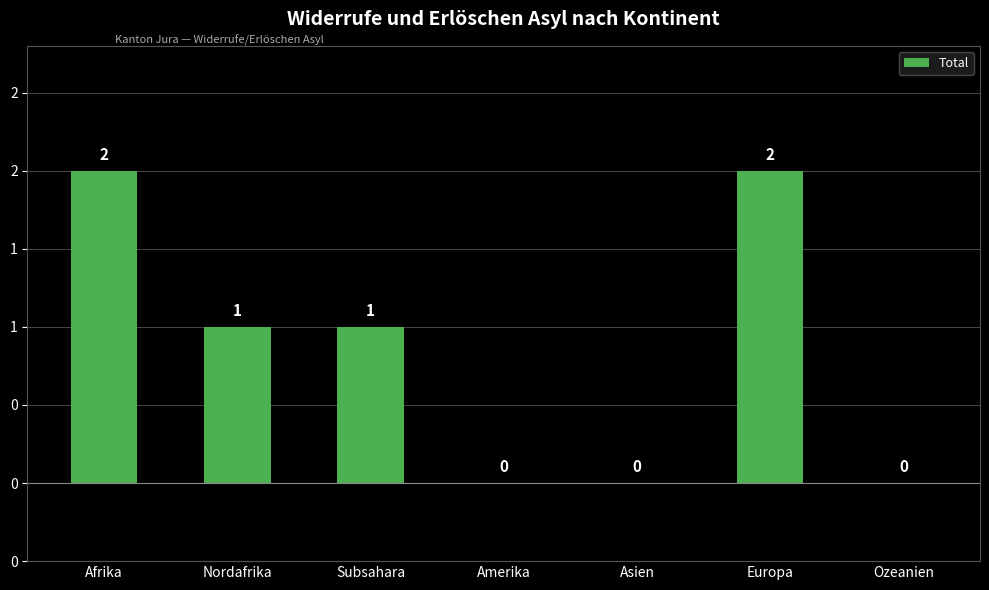

Are the bars horizontal?

No